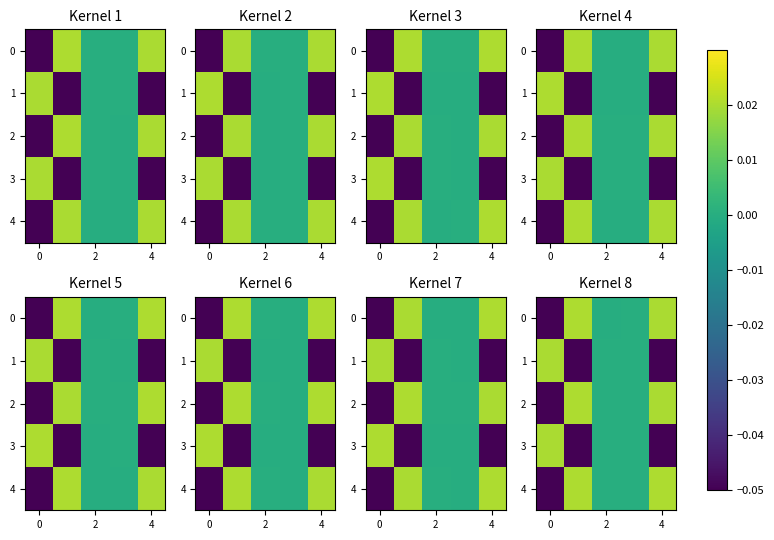

Which series has the largest total across all categories?

4